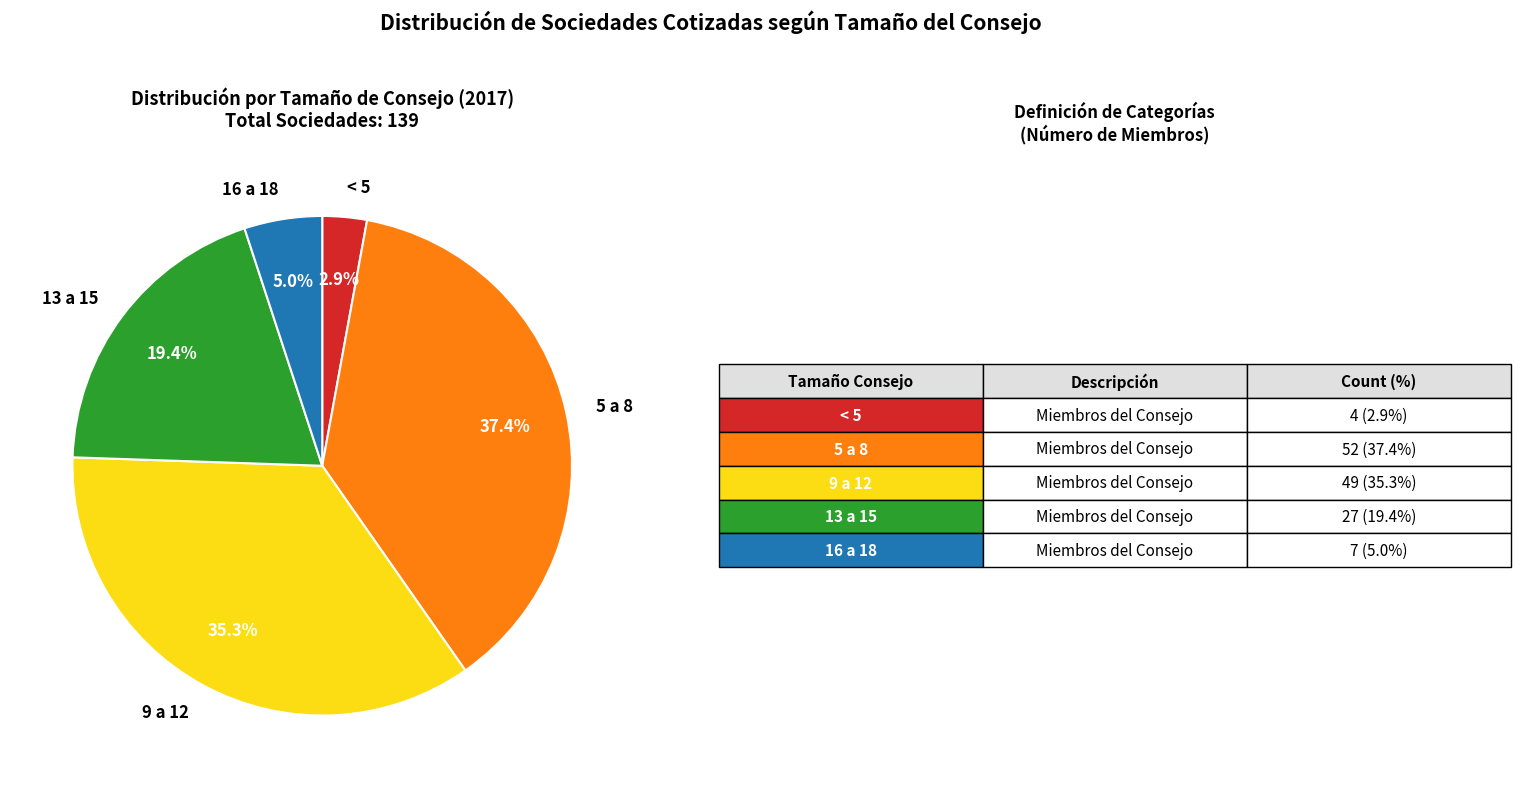

Count the number of slices in the pie.

5